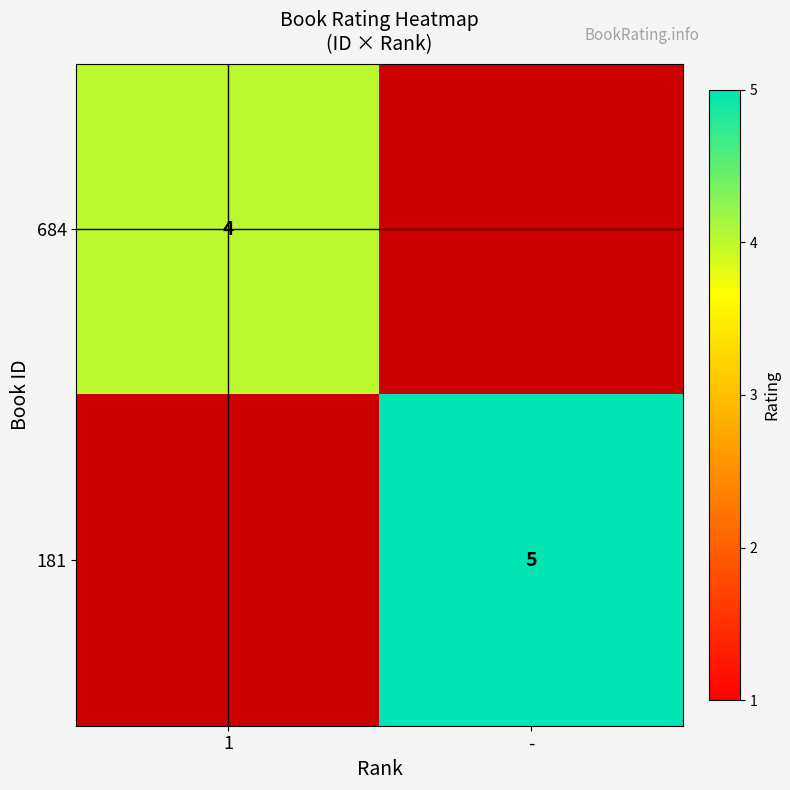

Is it true that 181 equals 5 at -?

True